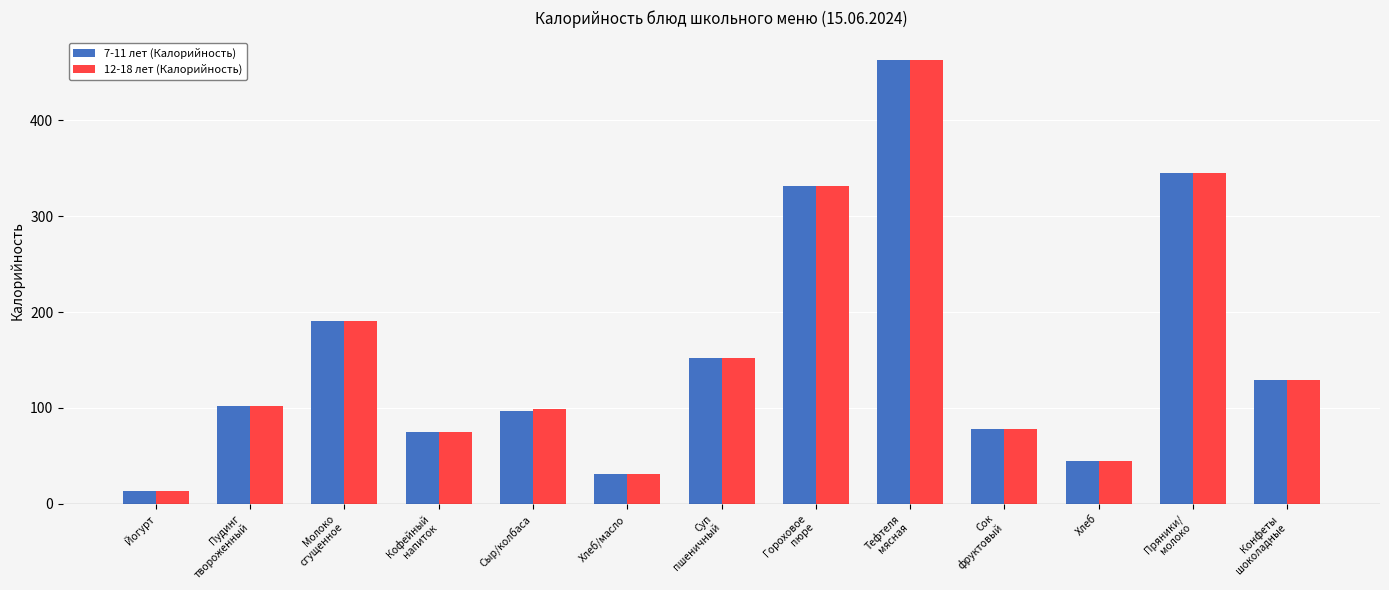

What is the average value of the 12-18 лет (Калорийность) series?

158.0